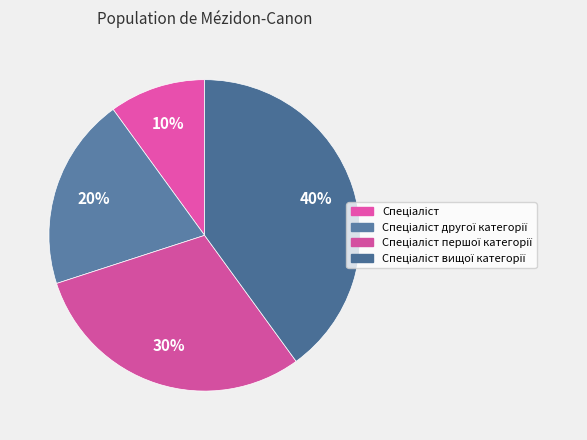

Is there any slice that represents more than half of the pie?

No